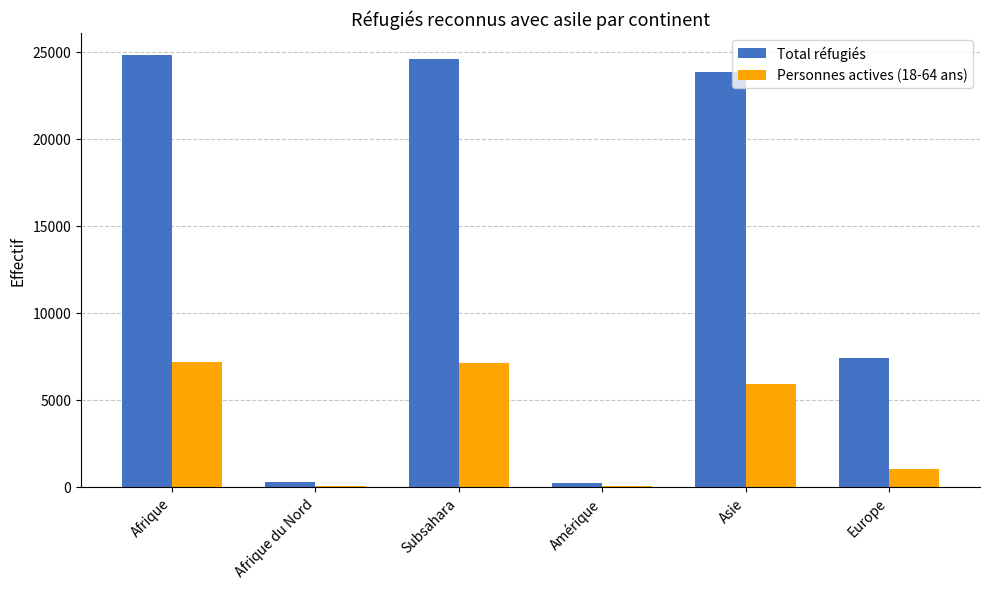

The Total réfugiés series shows 7391 at Europe. True or false?

True